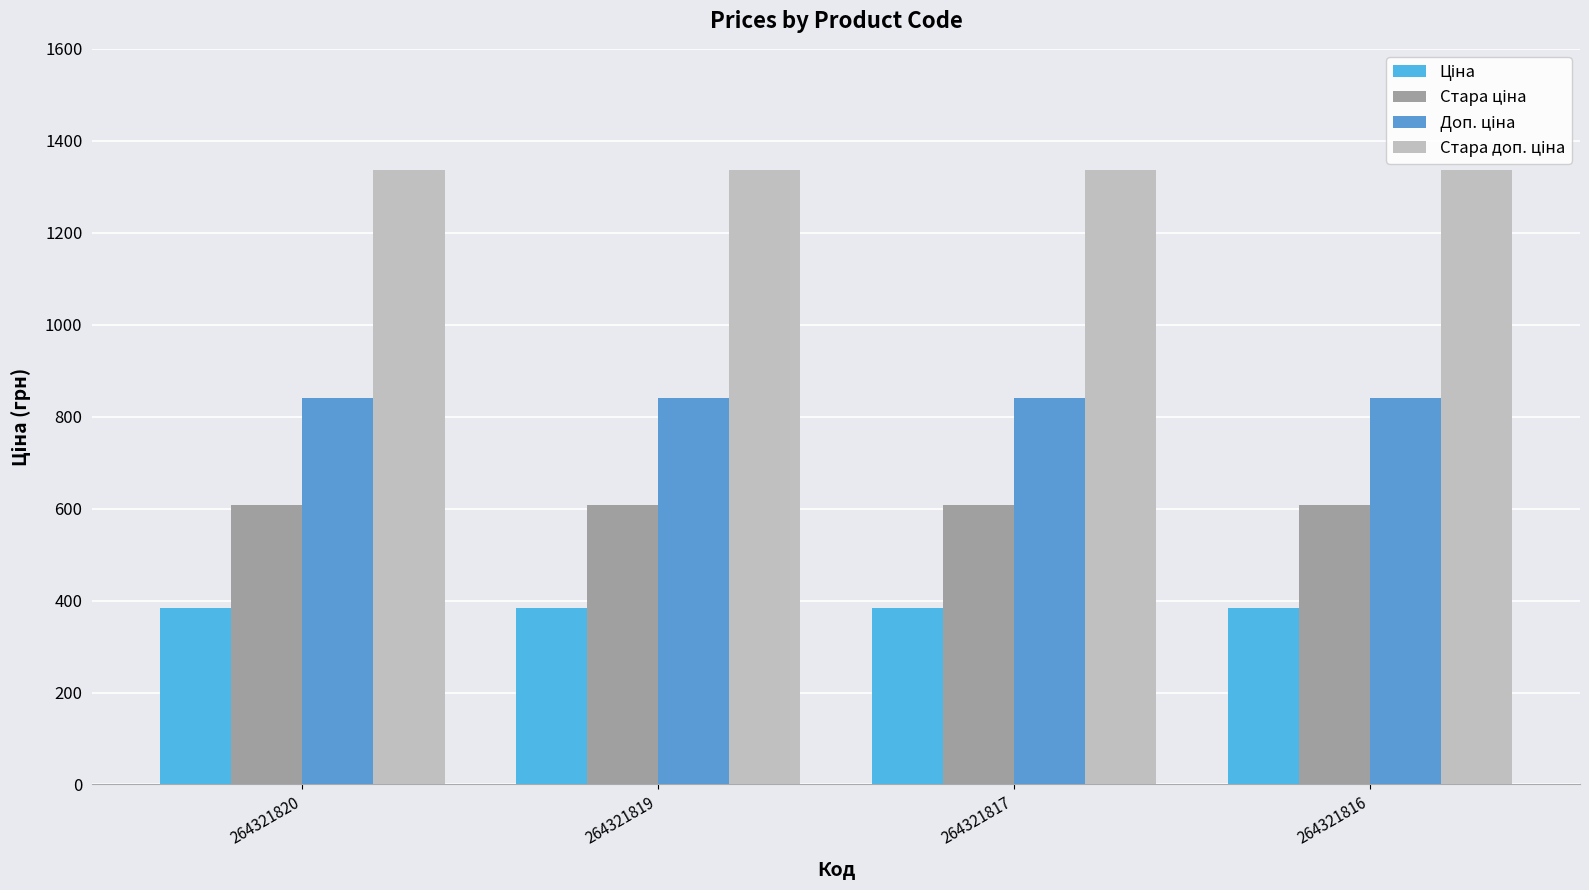

At how many categories does at least one series exceed 1200?

4